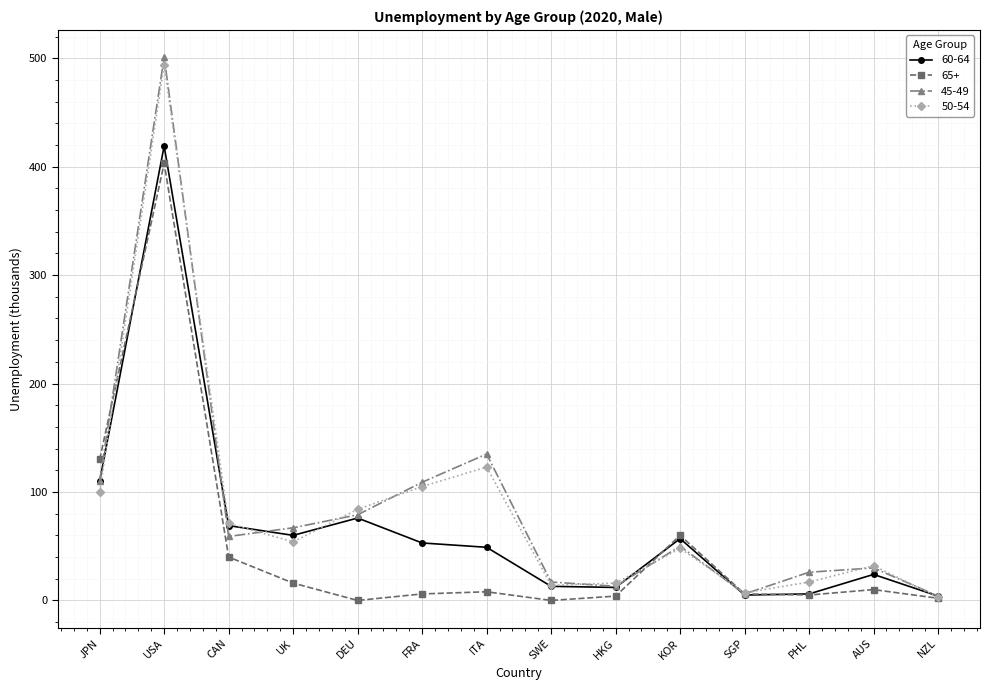

Where is the first local maximum for 50-54?

USA